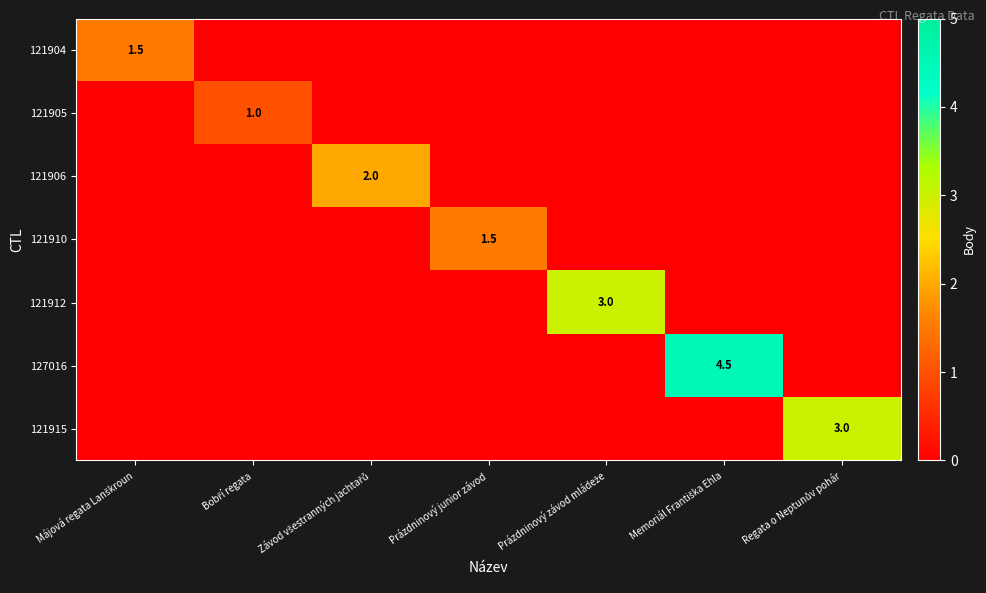

What is the difference between the maximum and minimum values in the 121905 series?

1.0